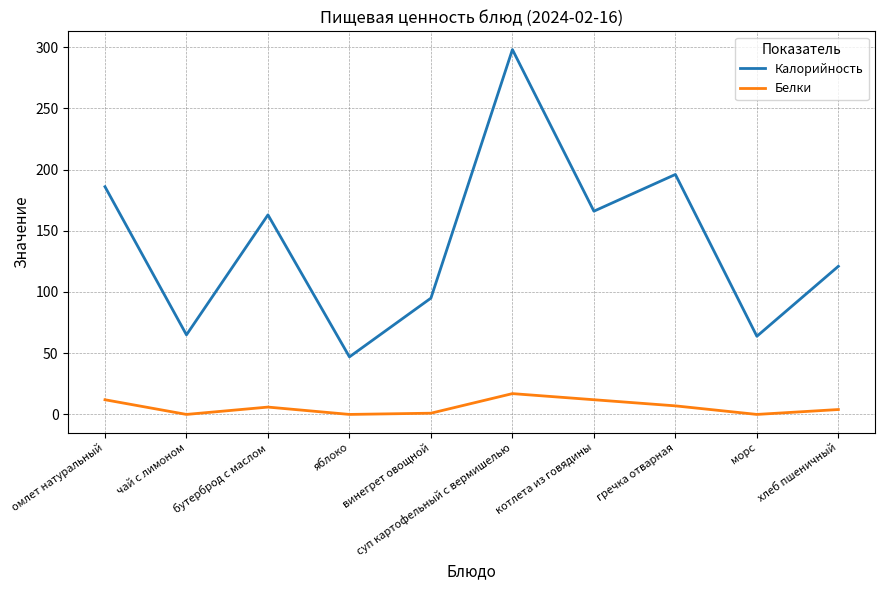

Which series has the largest range (max minus min)?

Калорийность